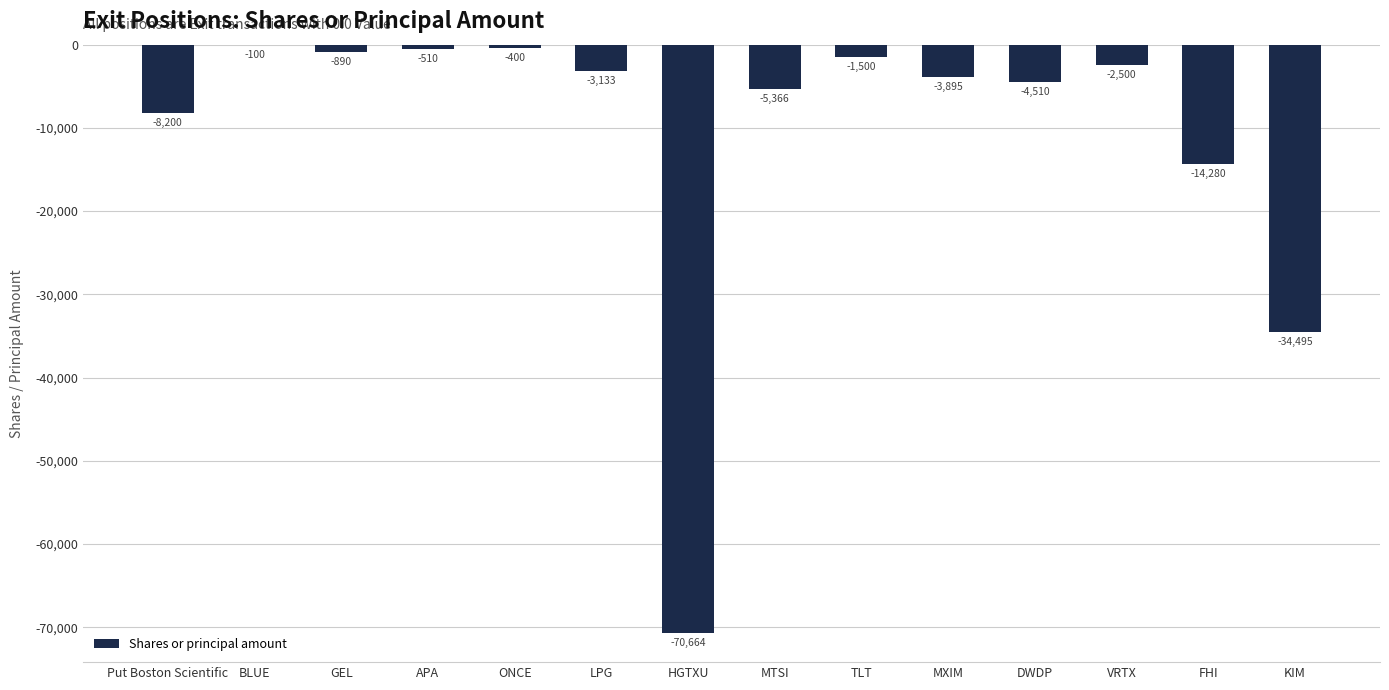

At which label is the value closest to -35382?

KIM